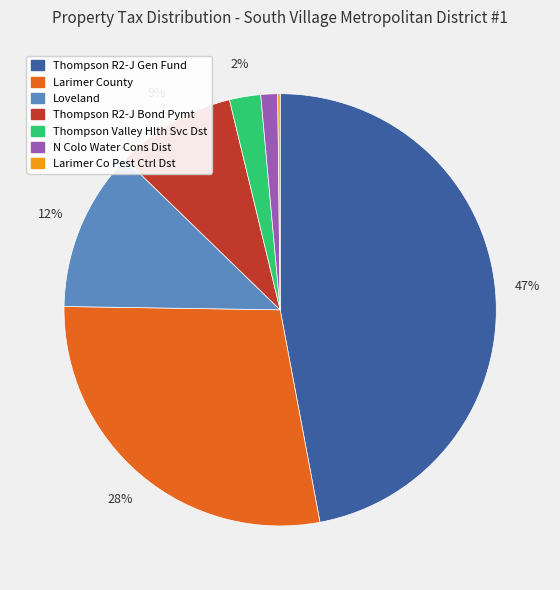

What percentage is the Loveland slice, to the nearest percent?

12%